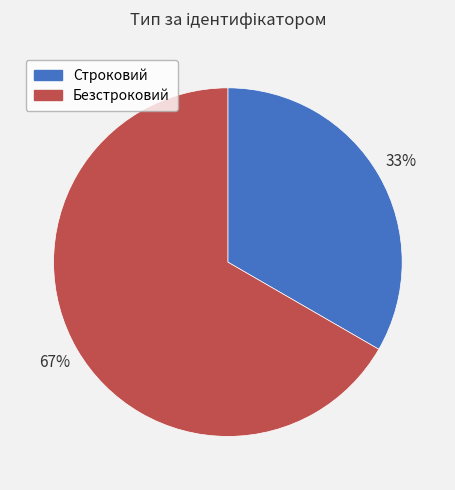

Combined, do Безстроковий and Строковий account for over 50%?

Yes